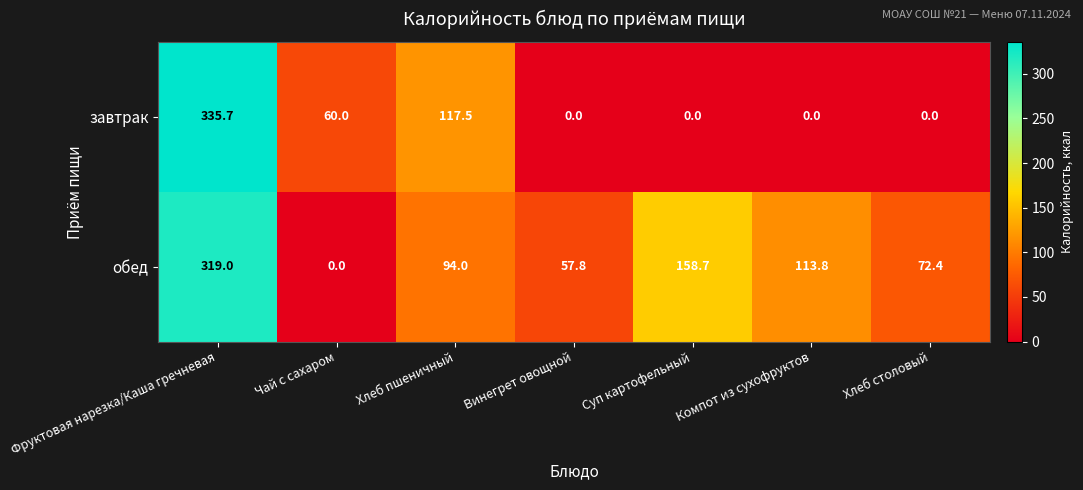

What is the difference between the second highest and second lowest values in the обед series?

100.9